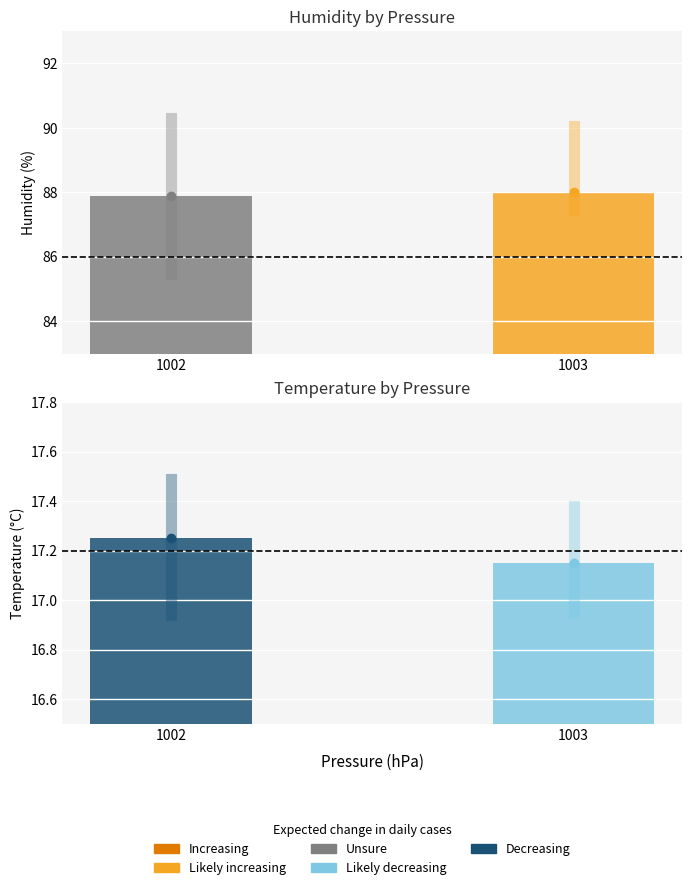

What is the difference between the highest and lowest values at 1003?

73.1